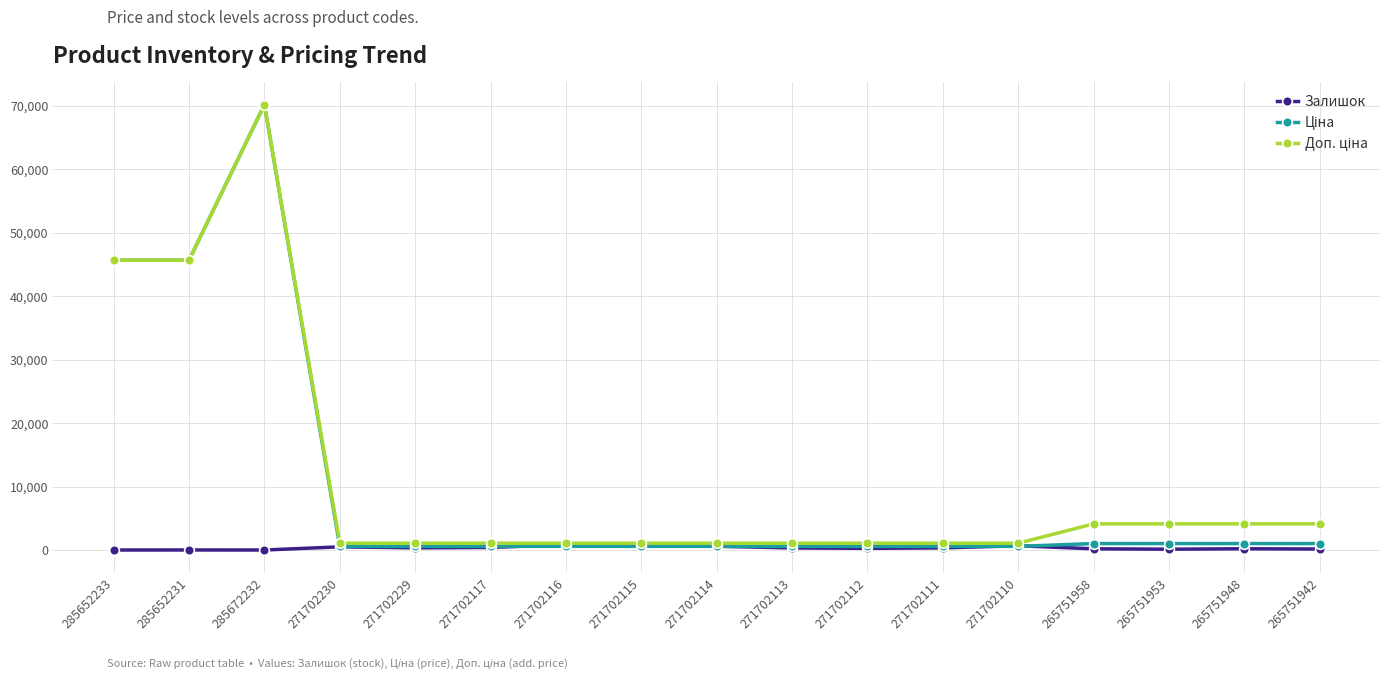

What is the maximum value shown in the chart?

70181.6